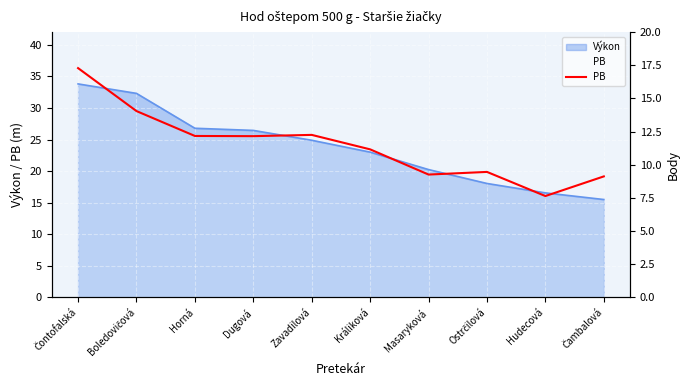

What is the change in value from Čontofalská to Ostrčilová?

-16.4